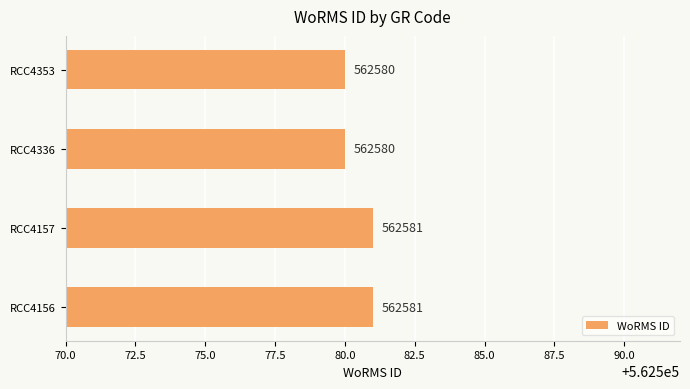

Does the chart contain any negative values?

No